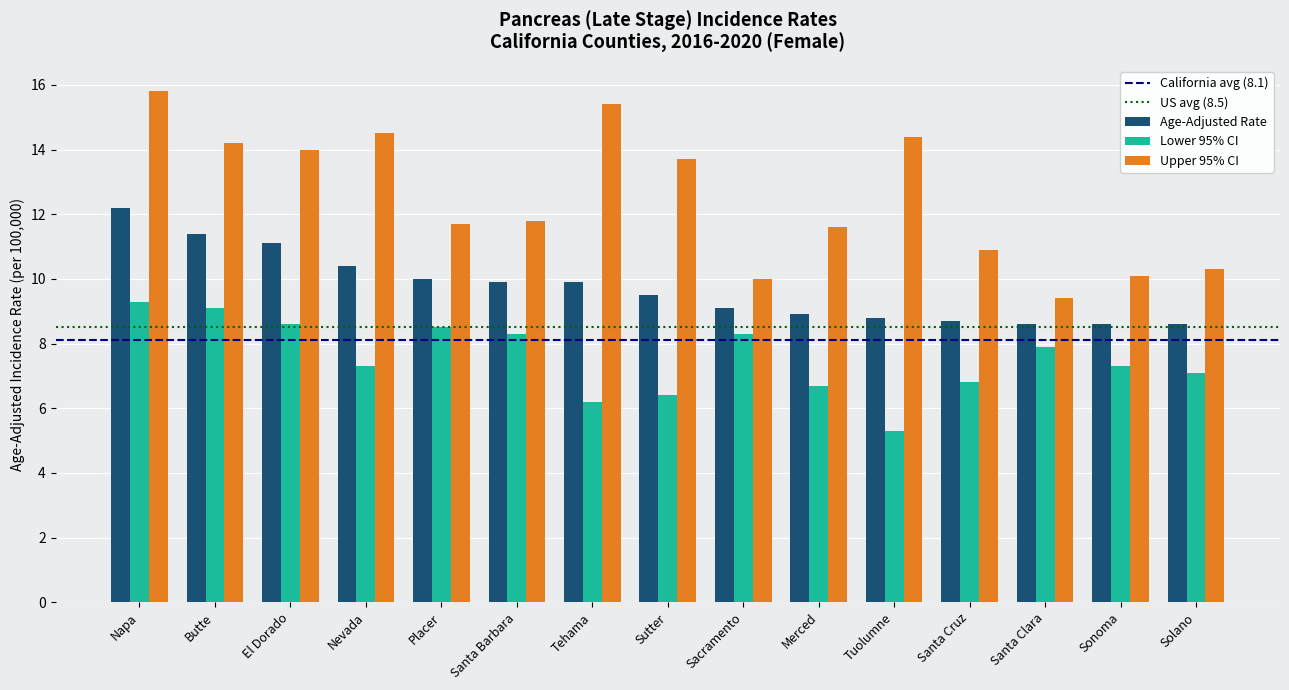

Read the Lower 95% CI value at Santa Clara.

7.9